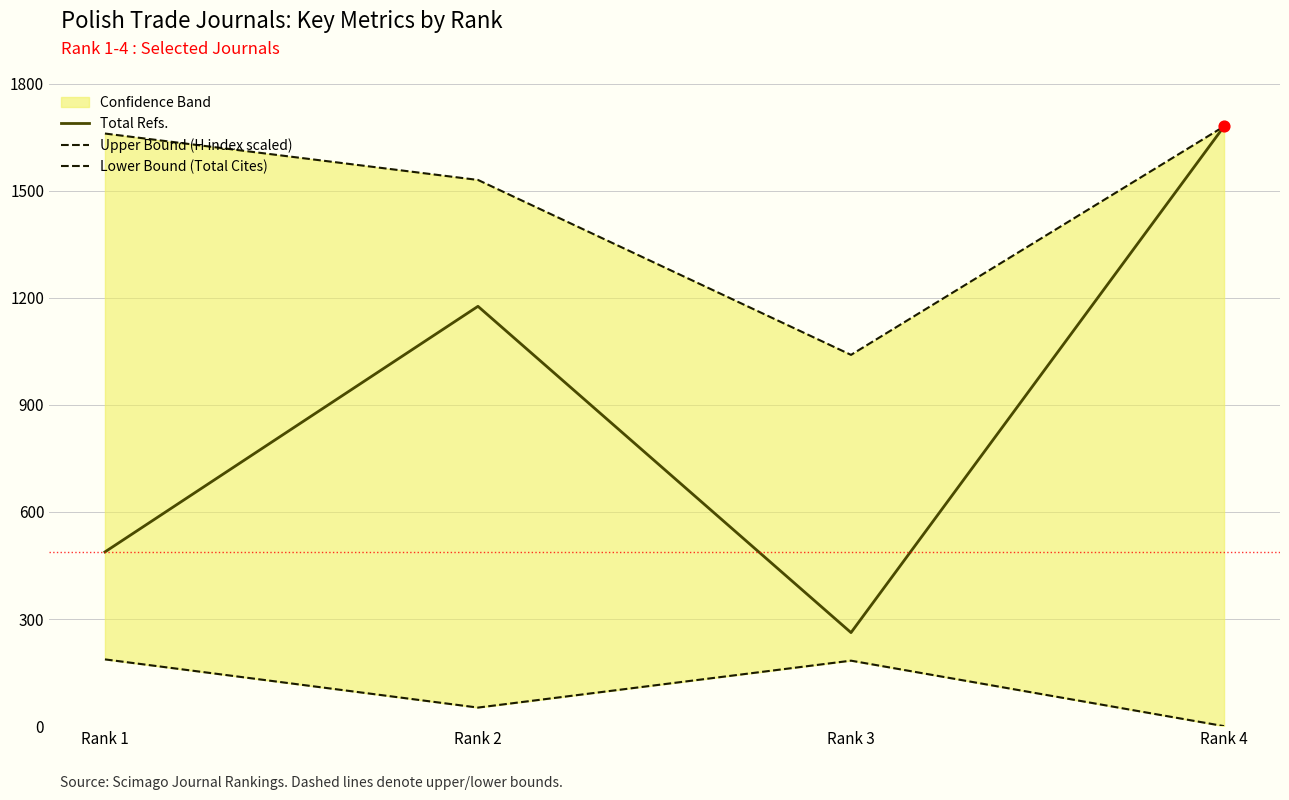

At which category is the sum across all series the highest?

Rank 4